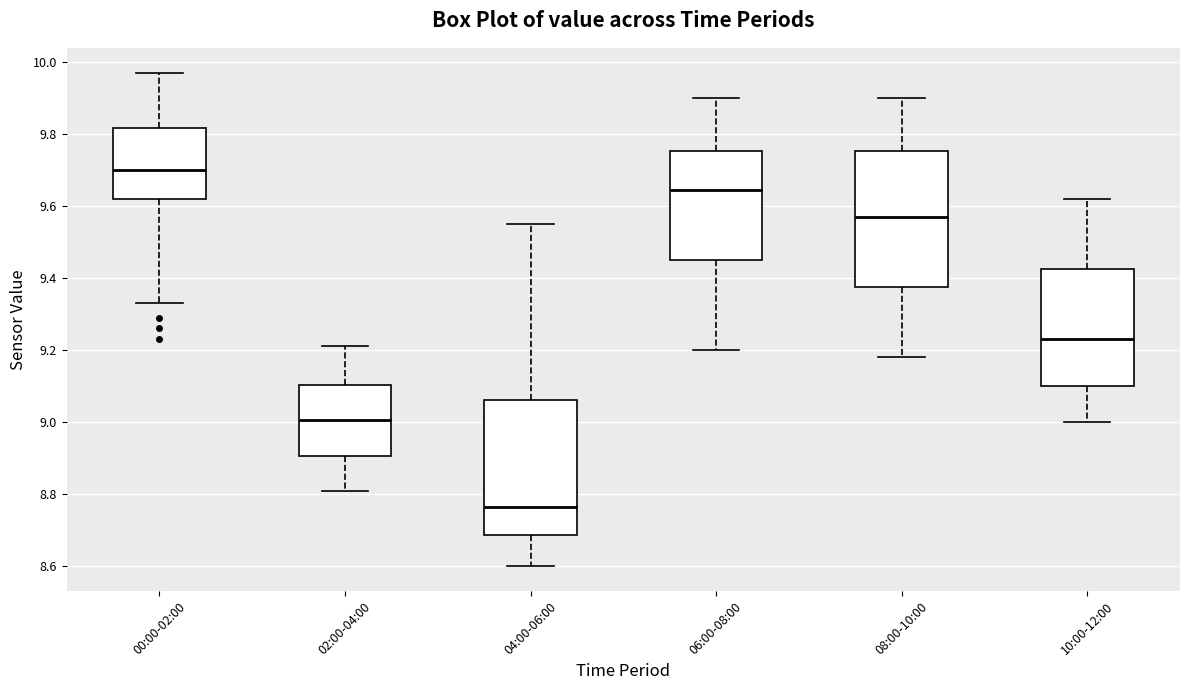

Which box's median line is the lowest?

04:00-06:00